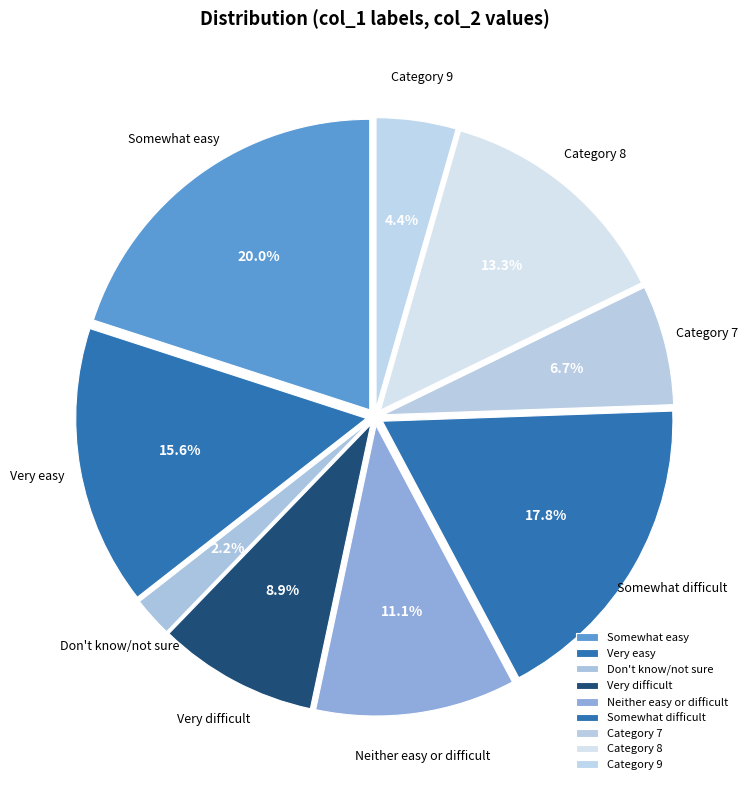

Combined, do Somewhat difficult and Somewhat easy account for over 50%?

No